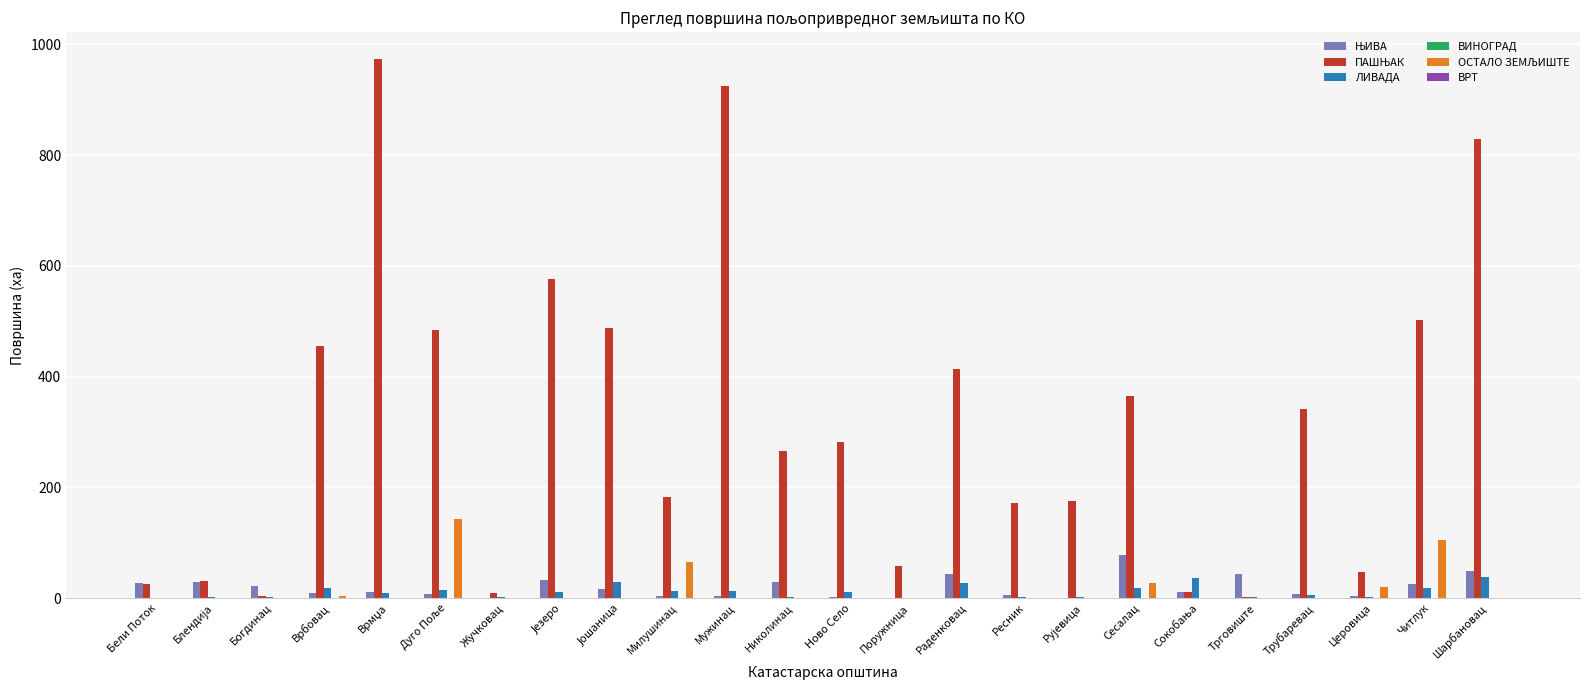

What is the greatest value displayed?

973.3